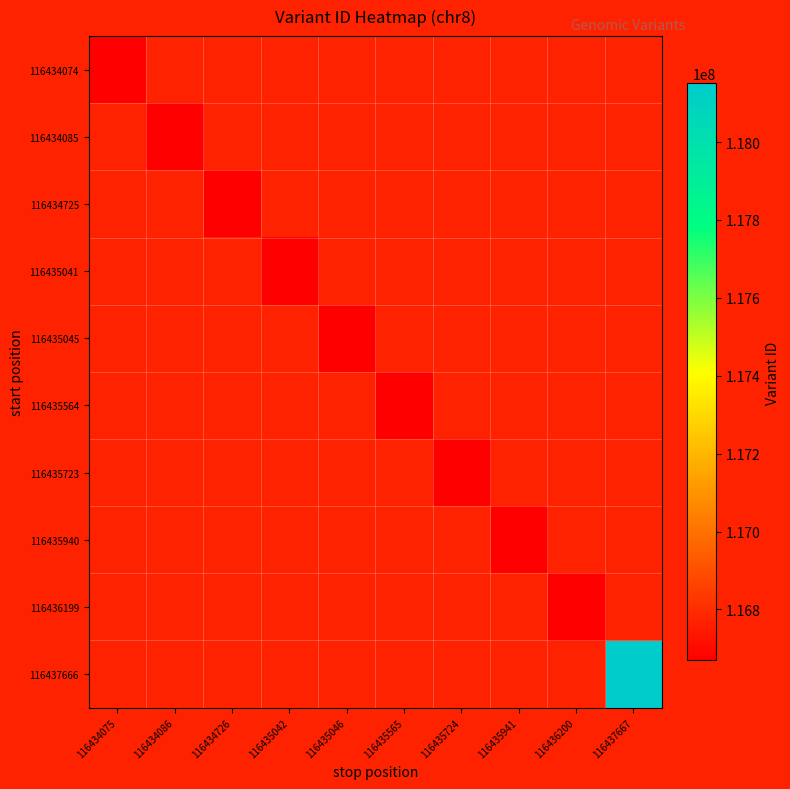

Which label corresponds to the largest value in the chart?

116437667